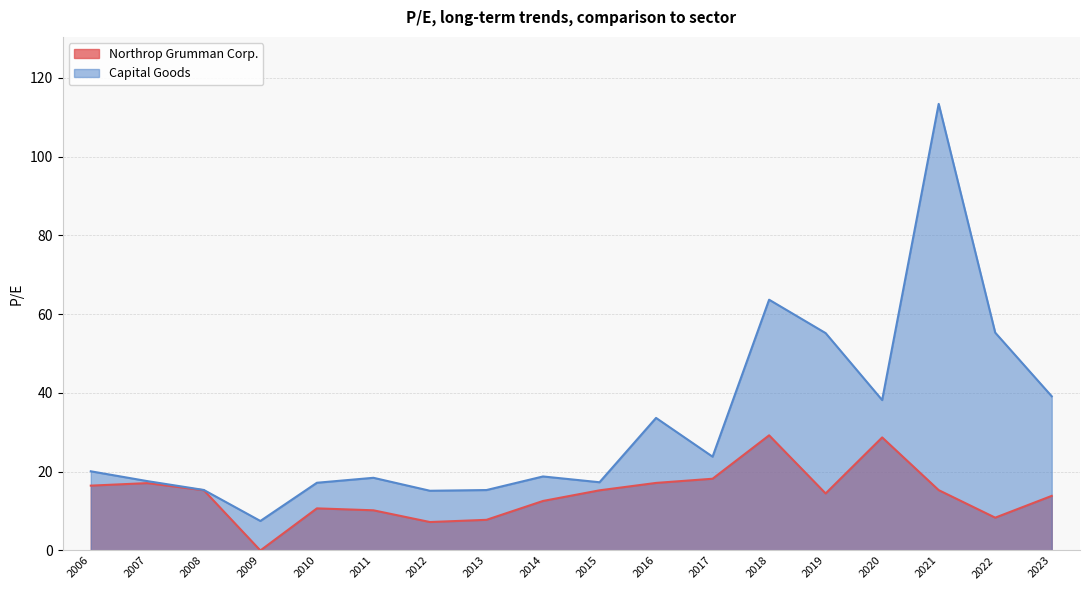

Reading left to right, transcribe all the data shown in this chart.

Northrop Grumman Corp.: 16.5	17.1	15.3	0.0	10.7	10.2	7.2	7.8	12.6	15.3	17.1	18.2	29.2	14.5	28.7	15.3	8.3	13.9
Capital Goods: 20.1	17.6	15.4	7.5	17.2	18.4	15.2	15.3	18.8	17.3	33.6	23.8	63.7	55.2	38.2	113.4	55.3	39.1